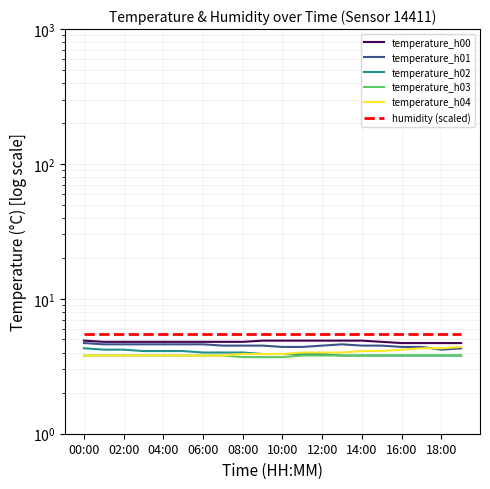

Which label corresponds to the smallest value in the chart?

08:00